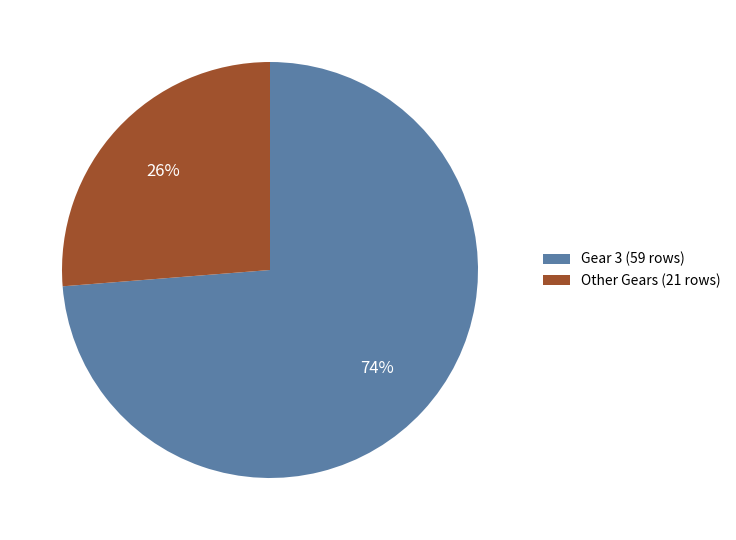

Do Gear 3 (59 rows) and Other Gears (21 rows) together represent more than half of the pie?

Yes